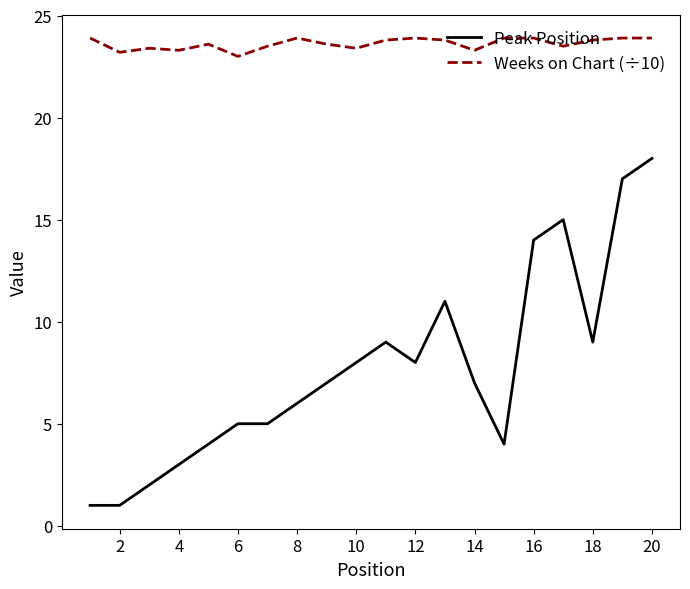

Which series has the largest total across all categories?

Weeks on Chart (÷10)